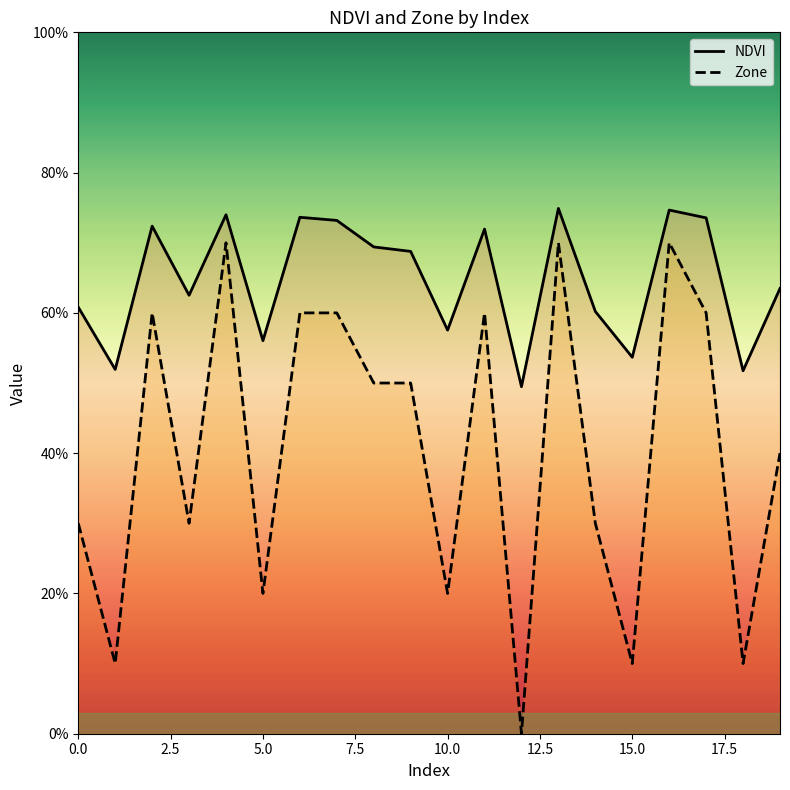

What is the approximate value of NDVI at 11?

7.2